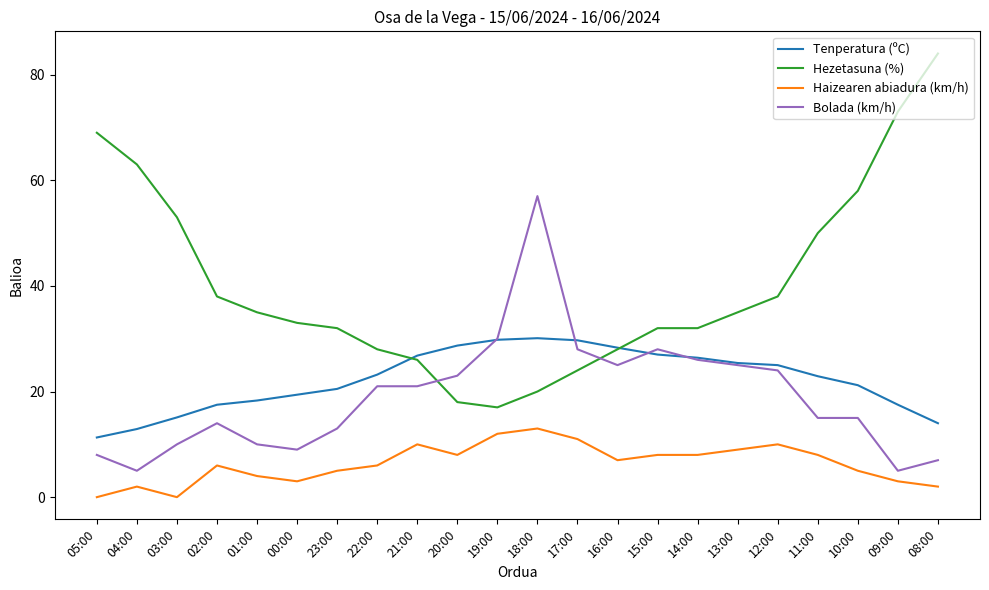

What is the difference between the second highest and second lowest values in the Bolada (km/h) series?

25.0